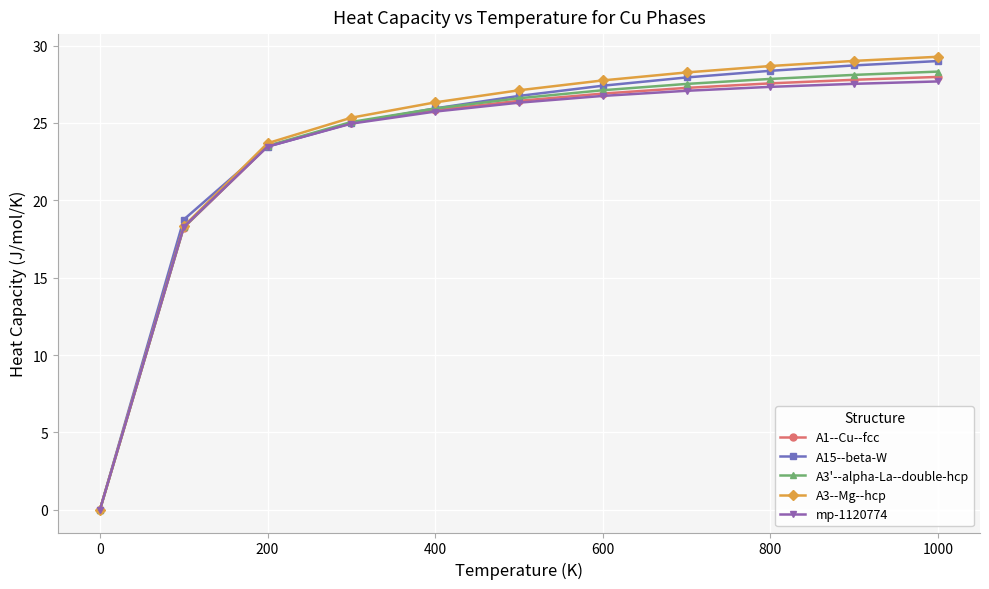

At how many categories does at least one series exceed 5?

10